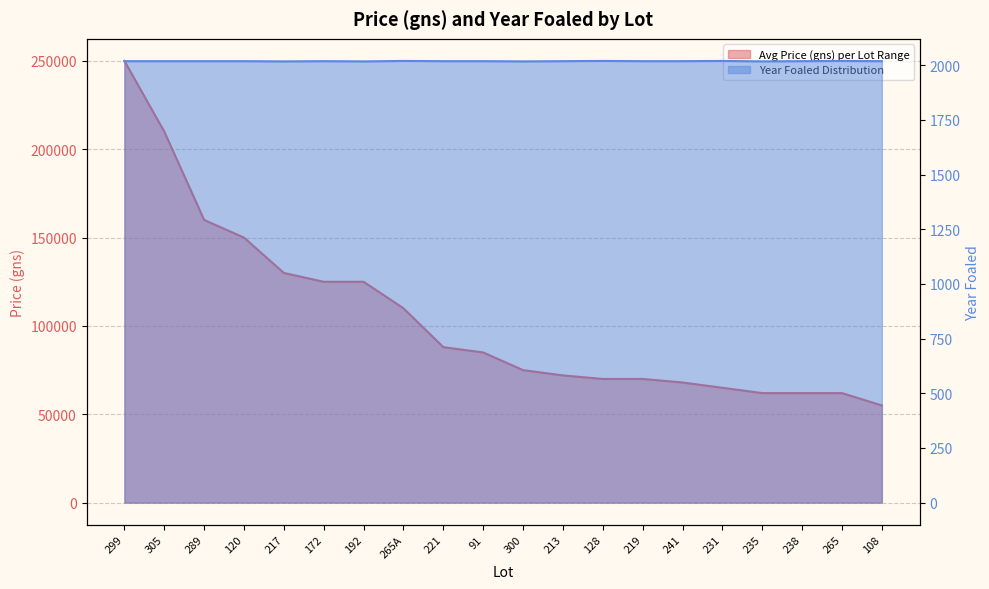

Rank the series at 213 from lowest to highest value.

Year Foaled Distribution, Avg Price (gns) per Lot Range